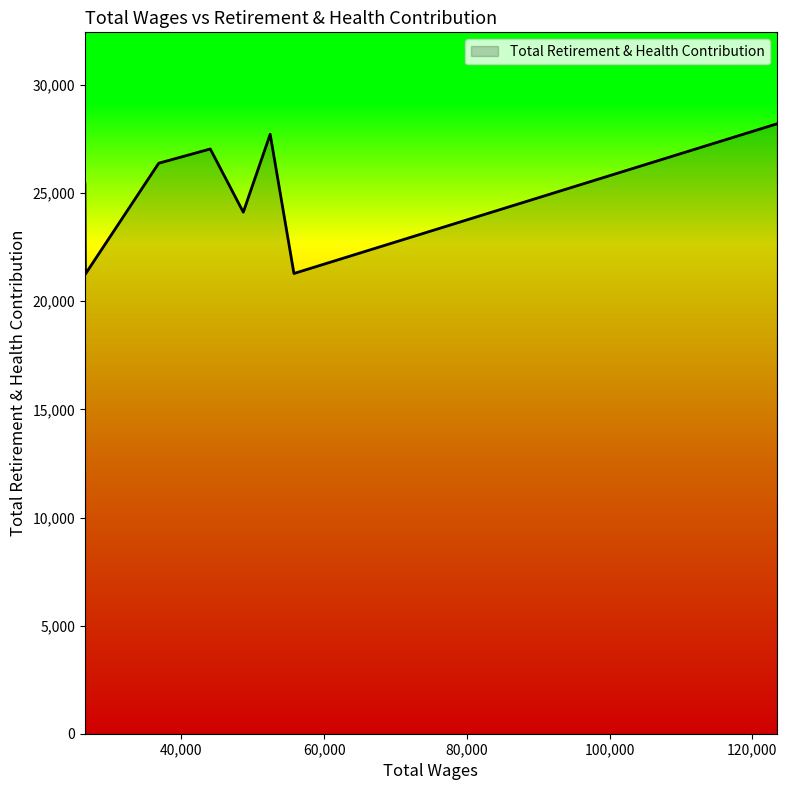

What is the average value?

25183